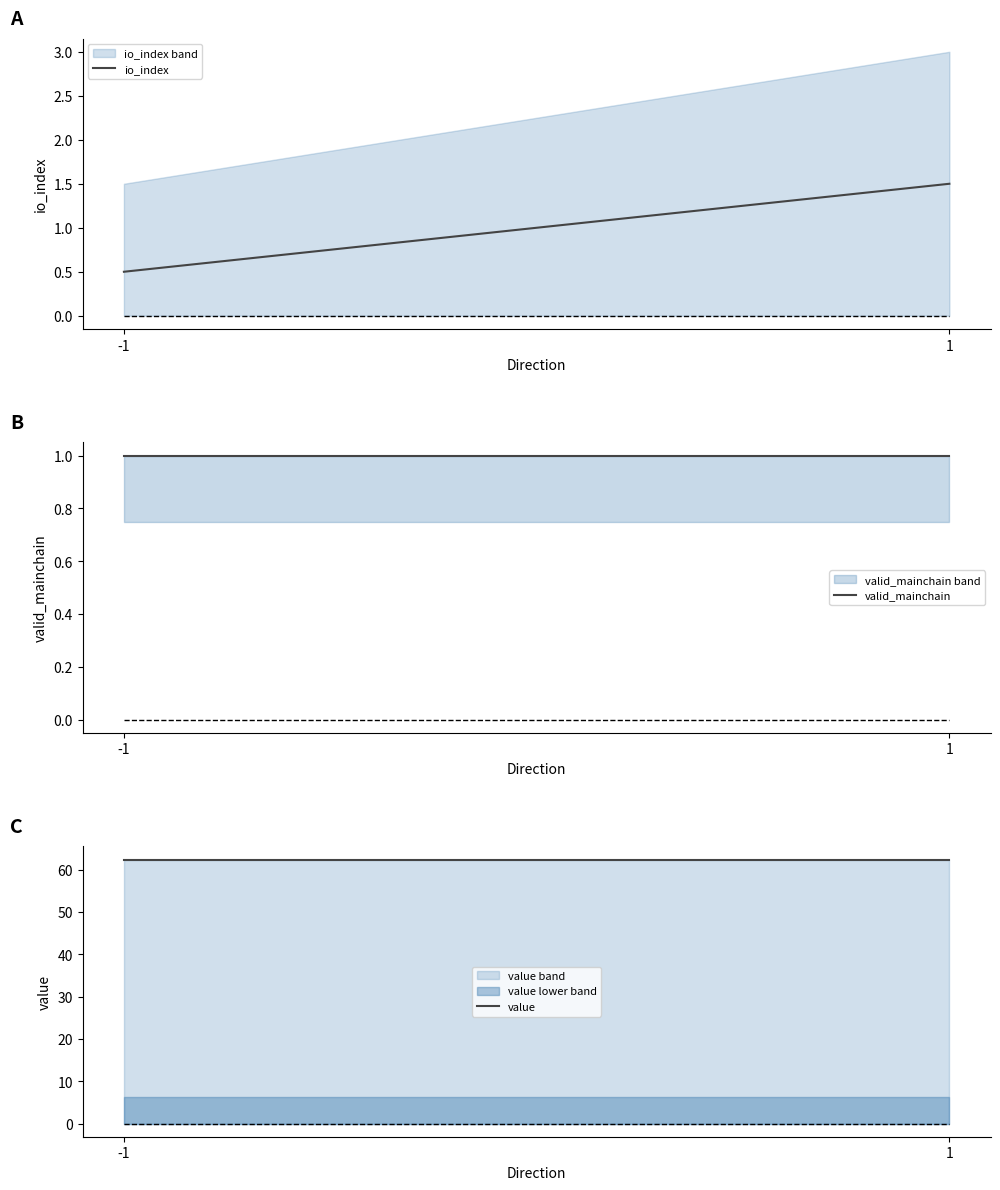

What is the spread (max minus min) of values at 1?

61.4